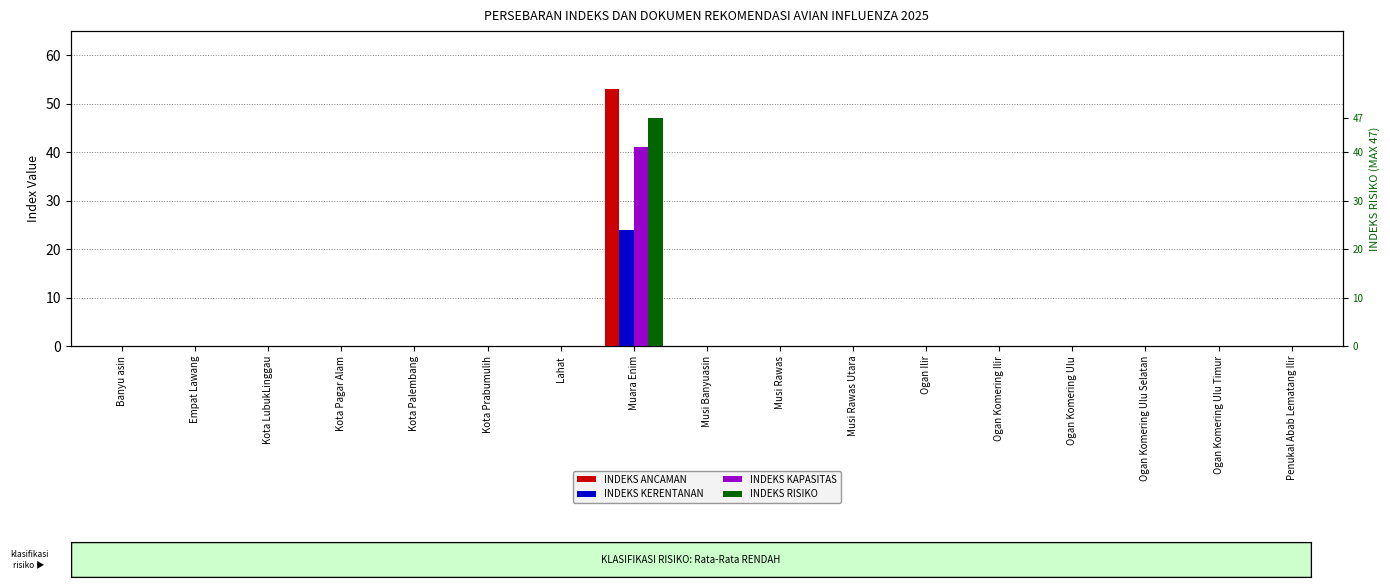

List the series in order of their peak value, highest first.

INDEKS ANCAMAN, INDEKS RISIKO, INDEKS KAPASITAS, INDEKS KERENTANAN